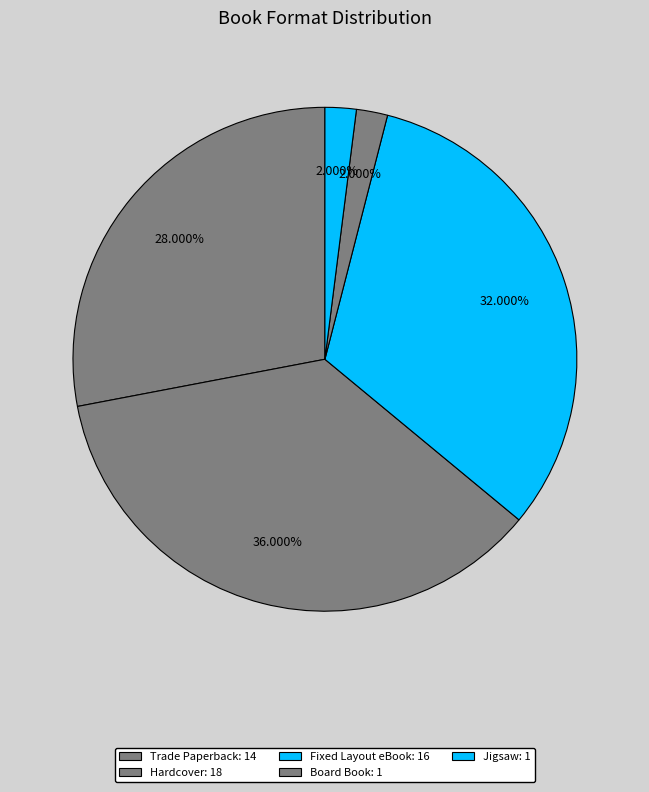

To the nearest percent, what is the combined percentage of Fixed Layout eBook and Jigsaw?

34%